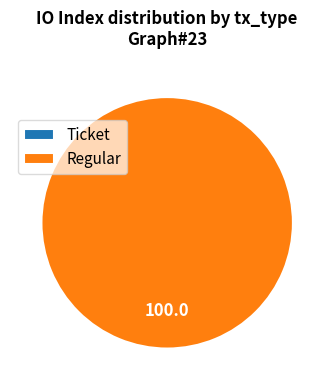

To the nearest percent, what is the difference between the Regular and Ticket slice percentages?

100%